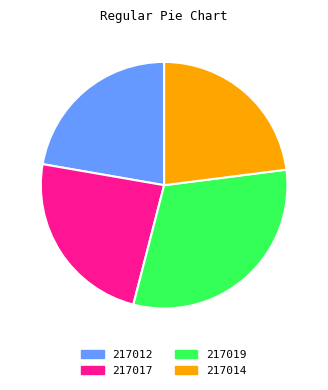

True or false: 217014 accounts for 37% of the total.

False